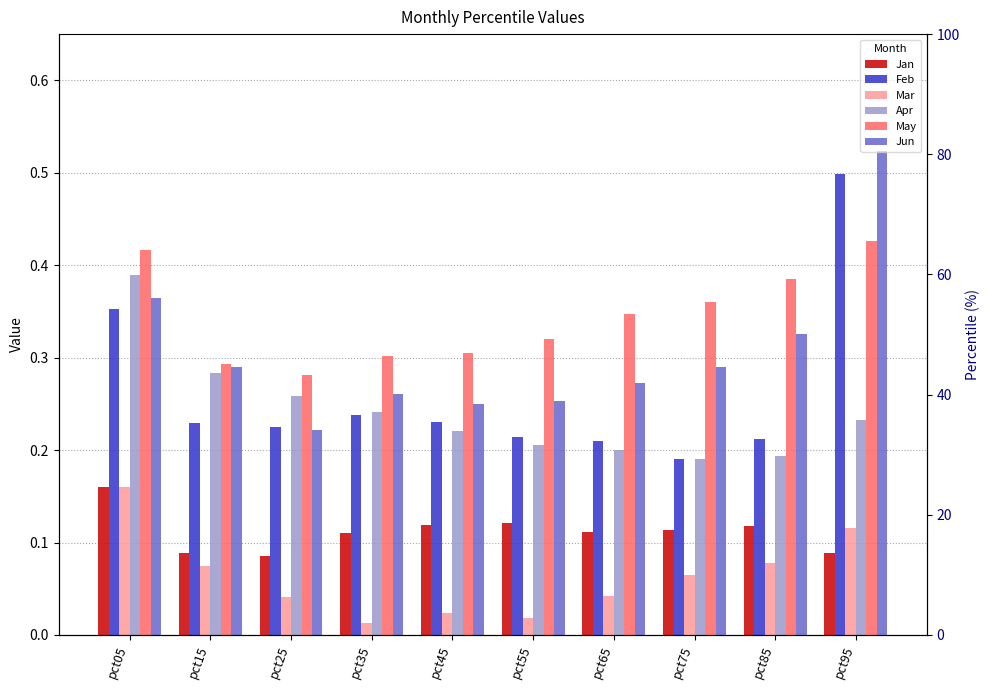

What is the value of the Mar bar at the 9th from the left?

0.1